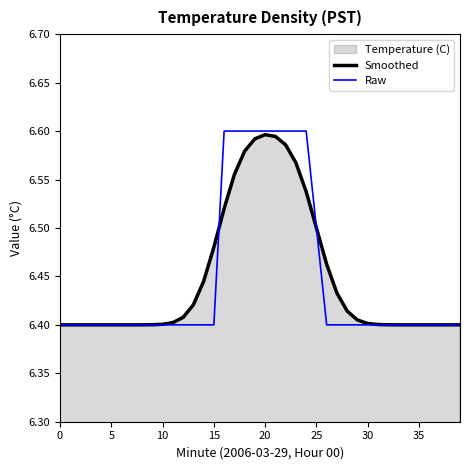

Which series has the largest range (max minus min)?

Raw